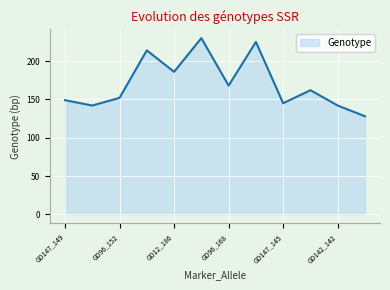

What is the maximum value shown in the chart?

230